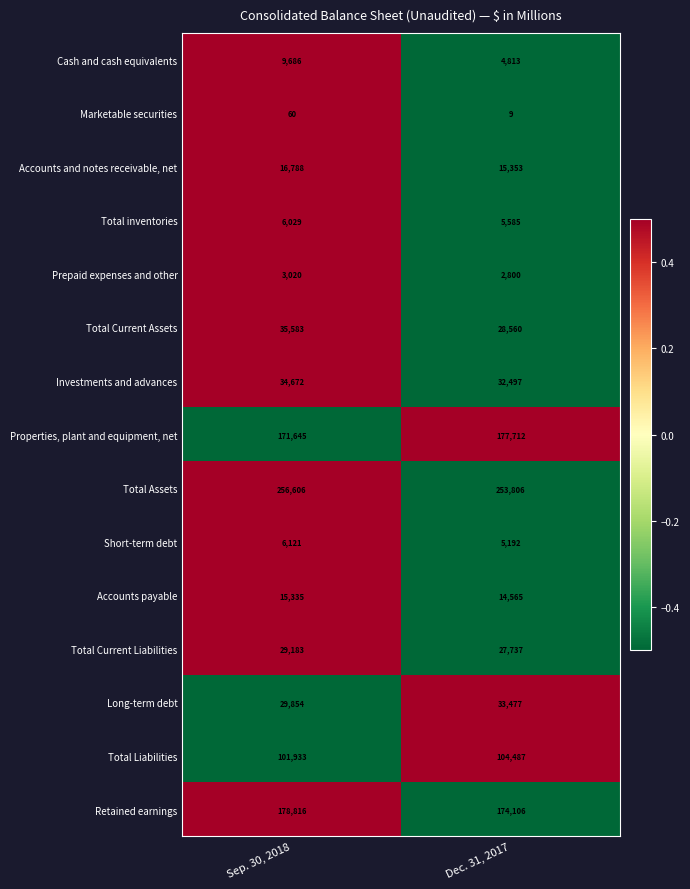

At which category does the chart reach its minimum across all series?

Dec. 31, 2017